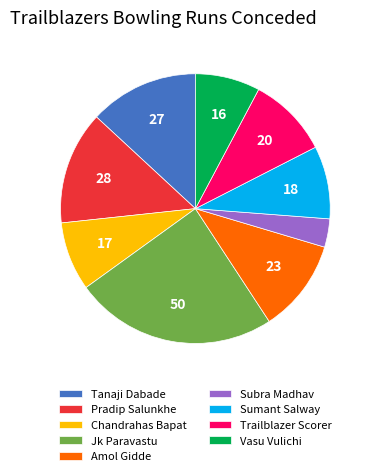

Do Trailblazer Scorer and Tanaji Dabade together represent more than half of the pie?

No